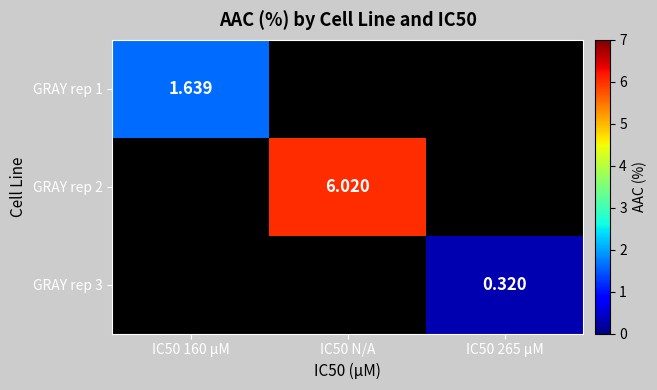

Which series has the widest spread of values?

GRAY rep 1